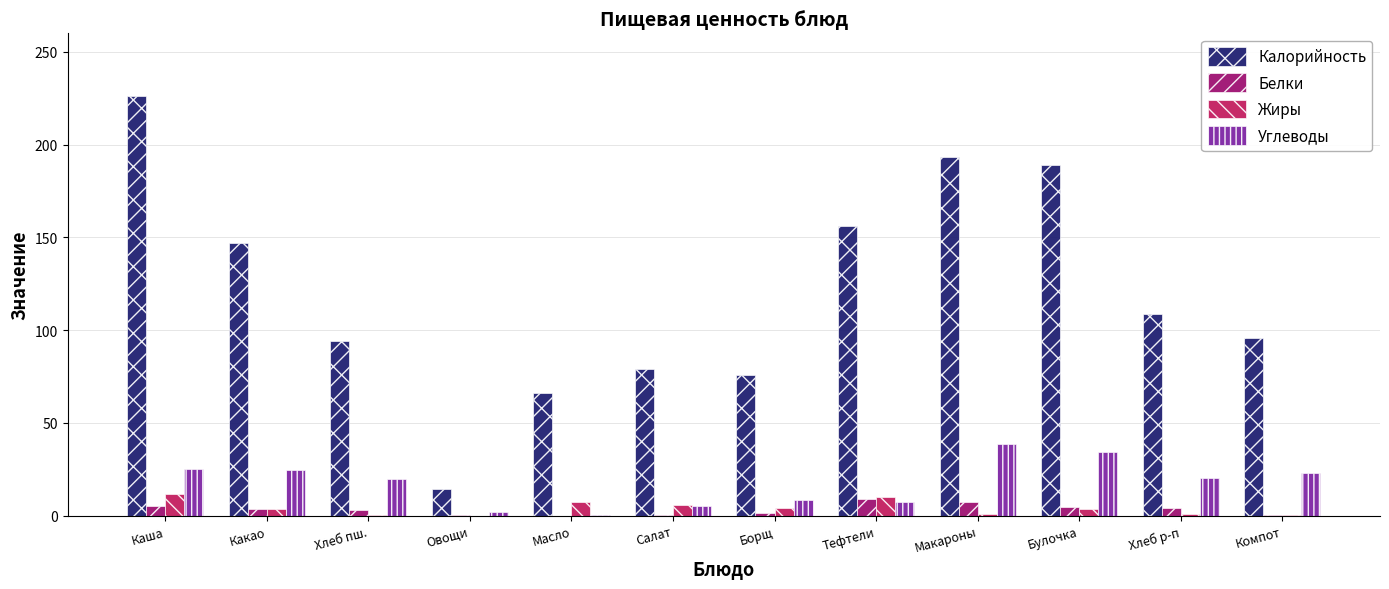

What is the greatest value displayed?

226.1